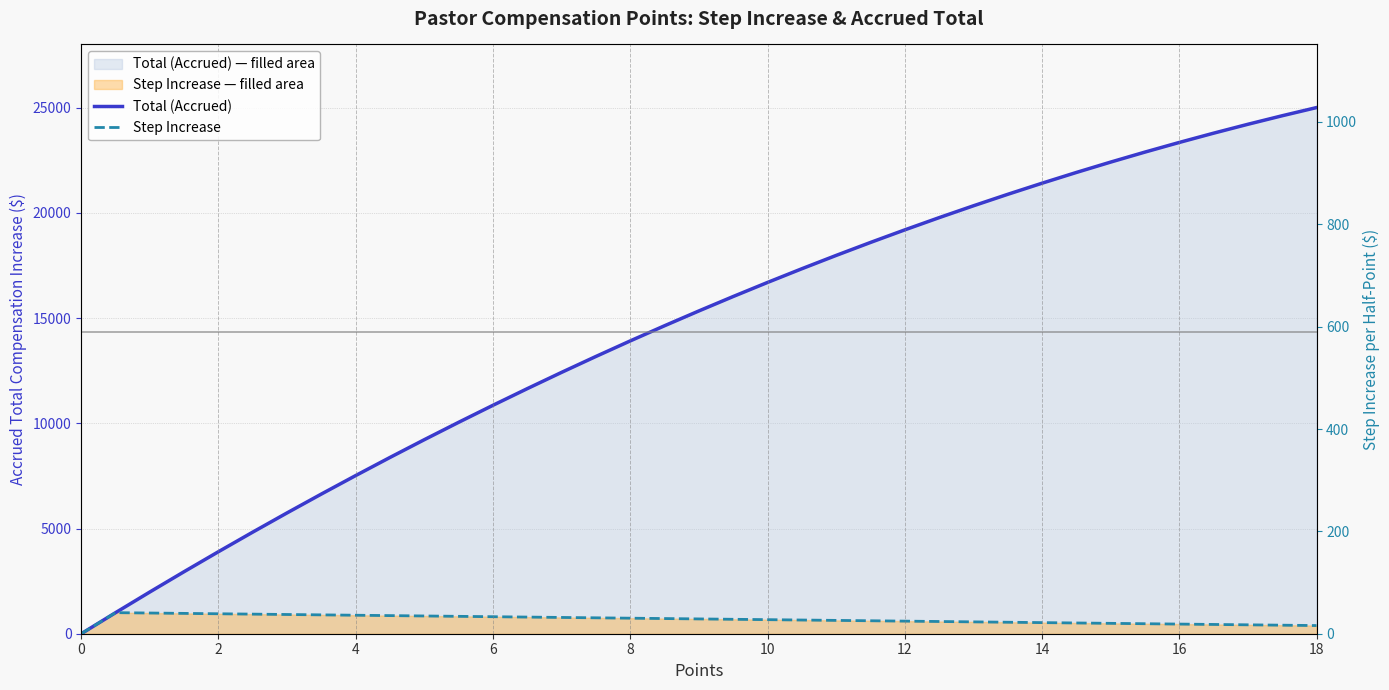

What are all the series names shown in the legend?

Total (Accrued), Step Increase